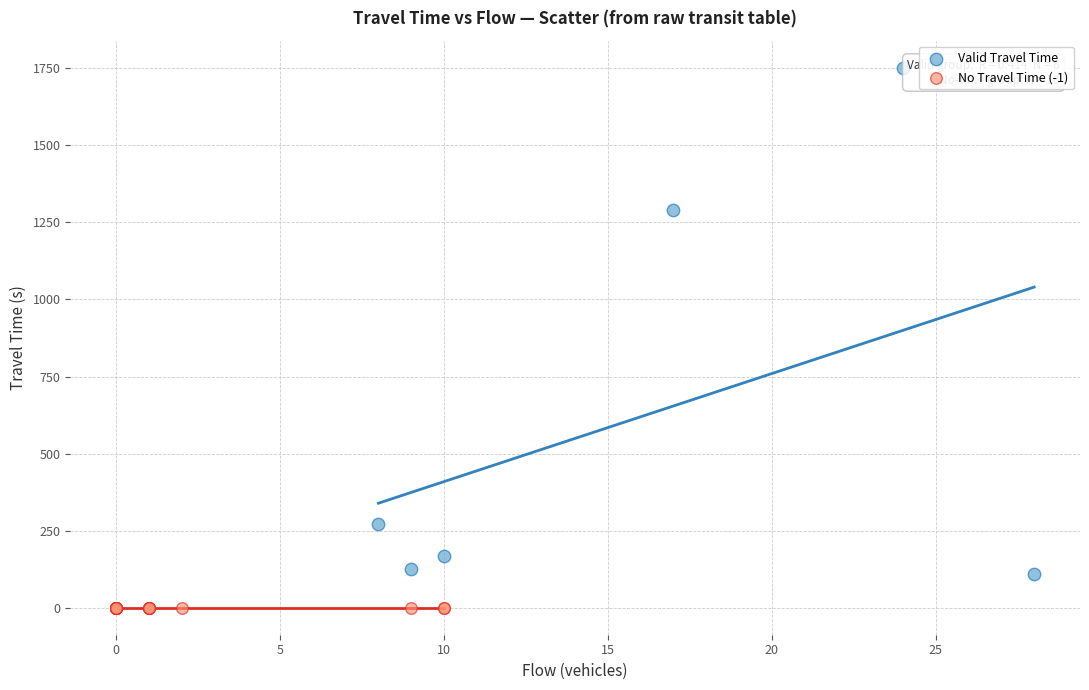

Which series reaches the minimum Y coordinate?

No Travel Time (-1)